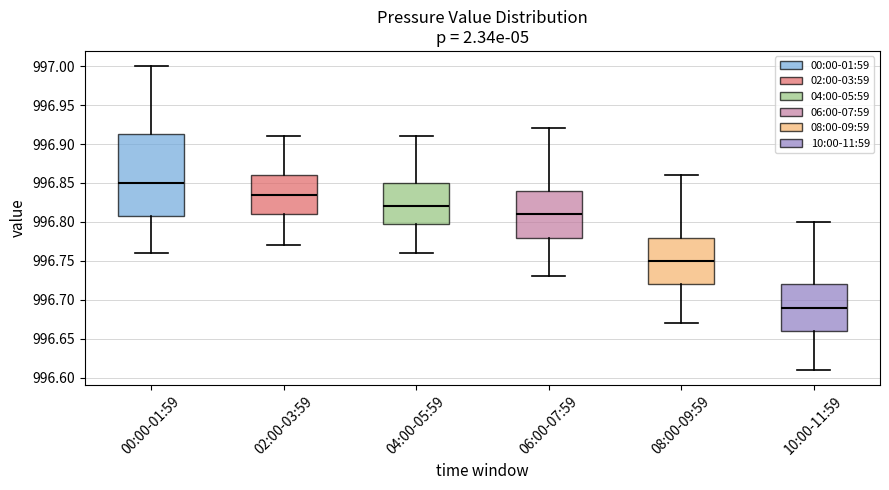

Which box has the lowest median line?

10:00-11:59